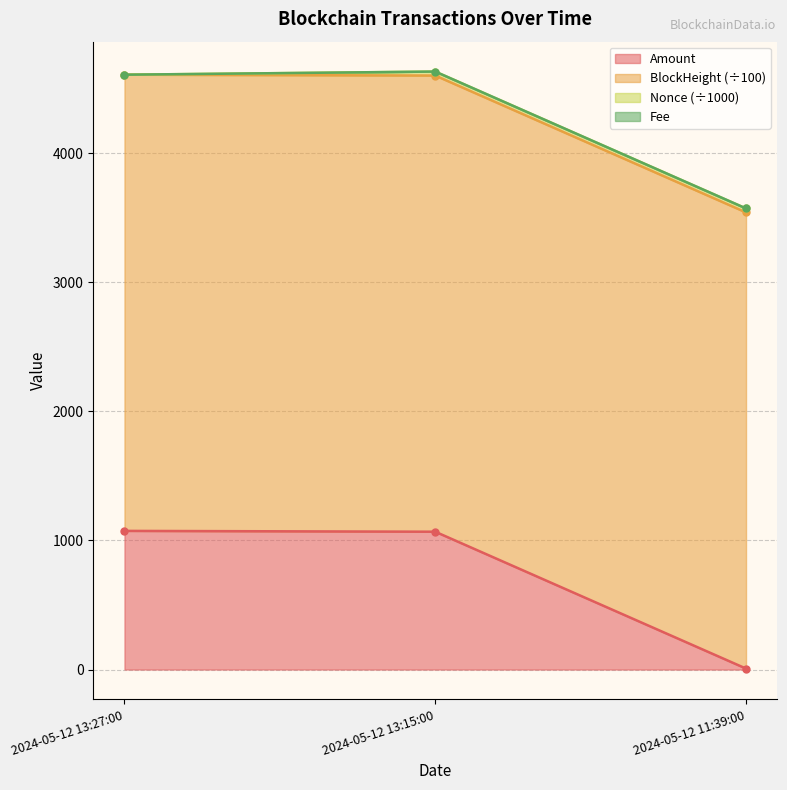

What is the maximum value for Amount?

1074.1